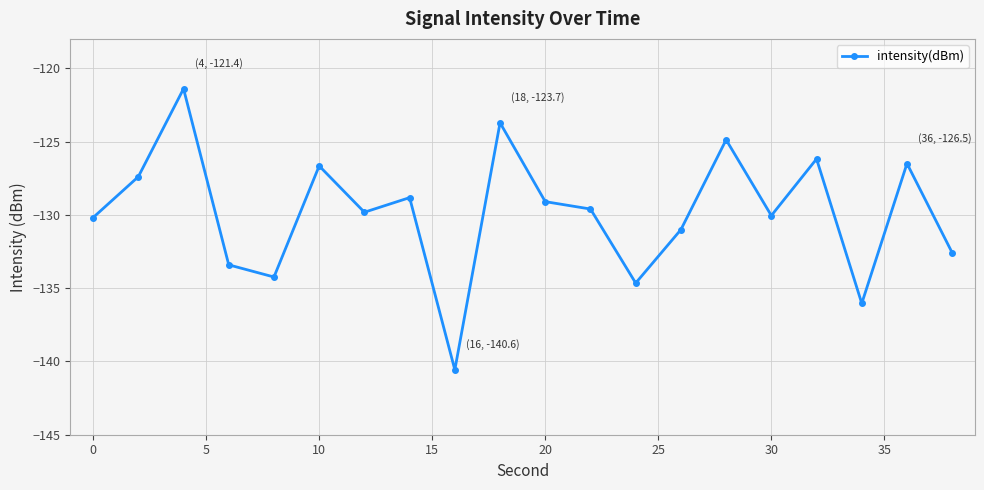

What is the value of the 1st point from the left?

-130.2